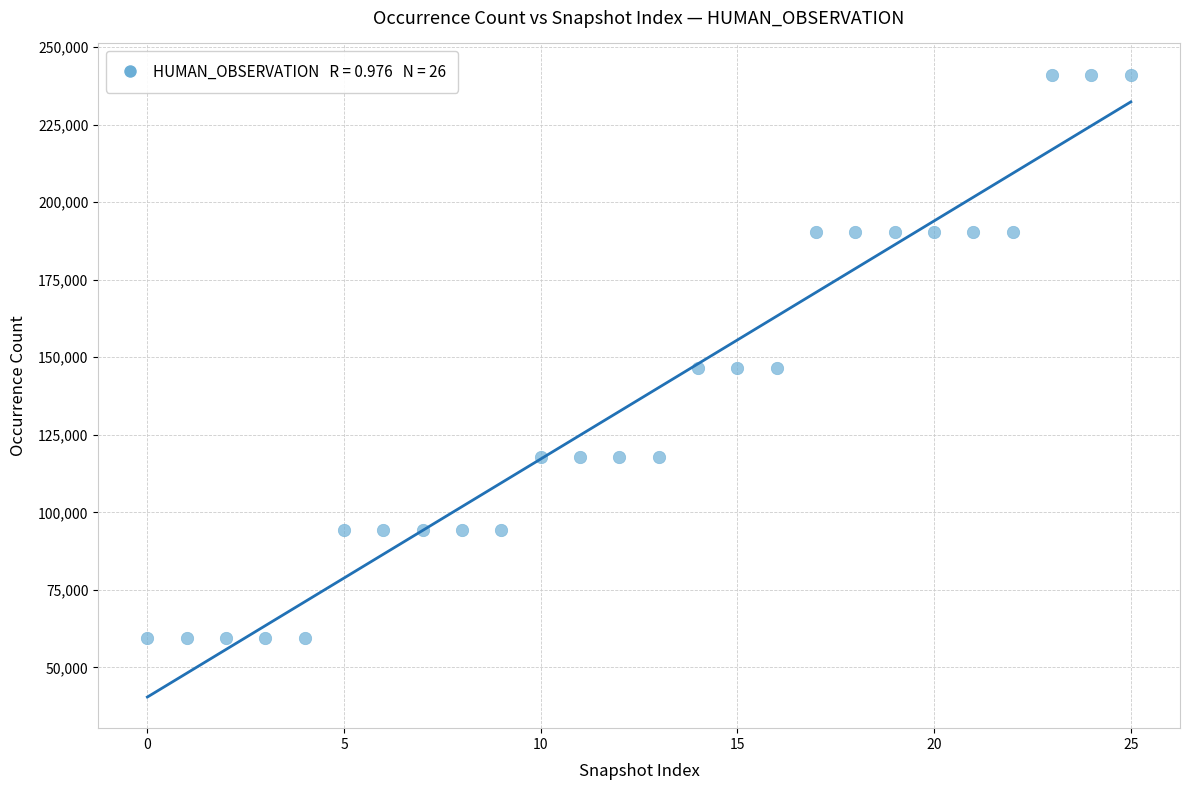

What is the range of Y values (max minus min)?

181659